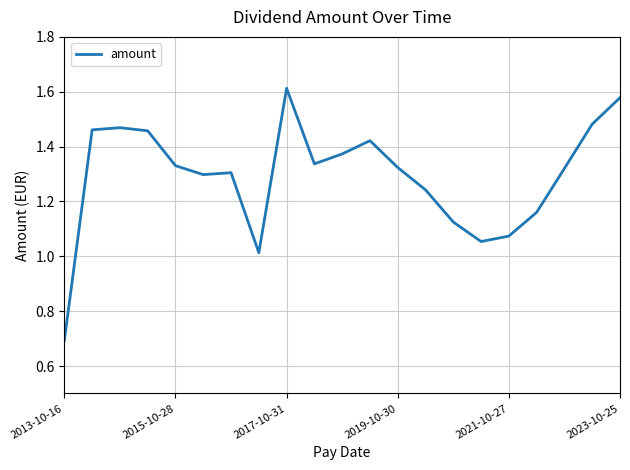

What is the minimum value shown in the chart?

0.7